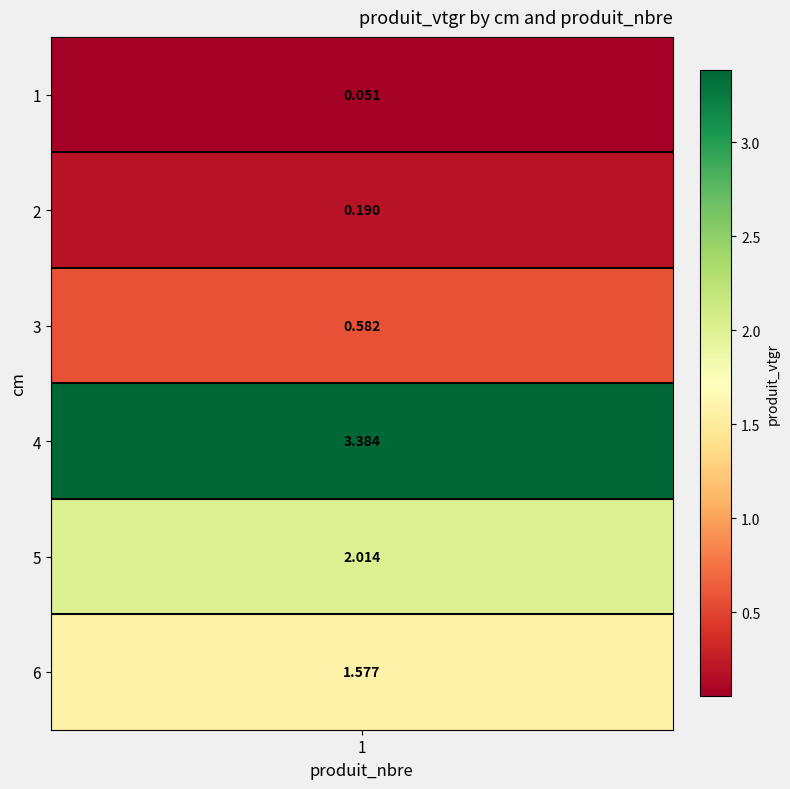

What is the change in value from 5 to 6?

-0.4